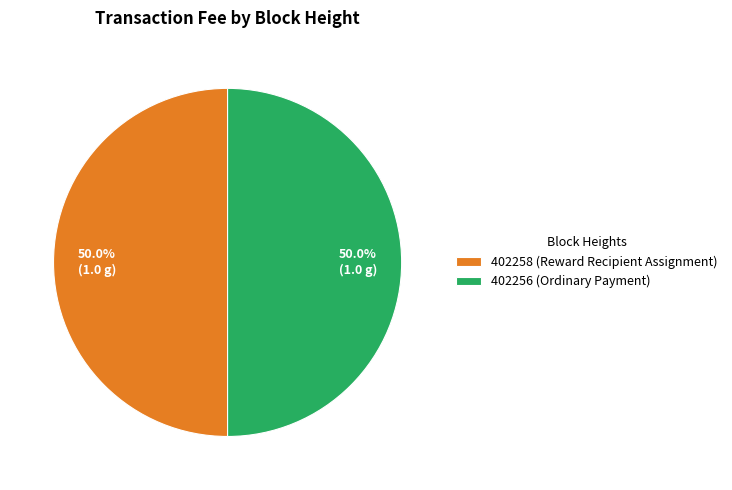

Approximately how many times larger is the value at 402256 (Ordinary Payment) compared to 402258 (Reward Recipient Assignment)?

1.0